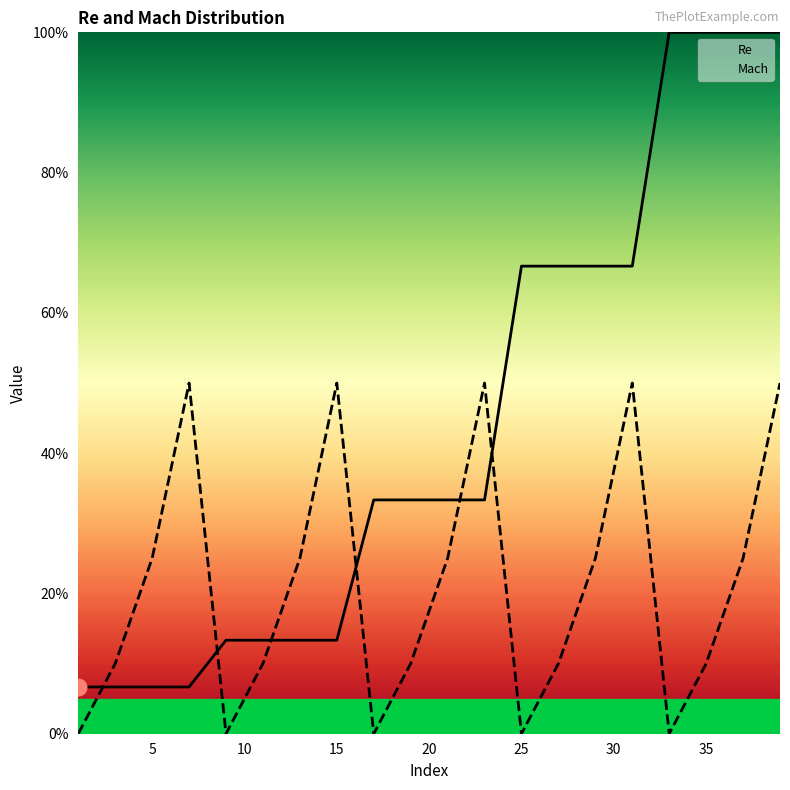

Which series has the largest range (max minus min)?

Re